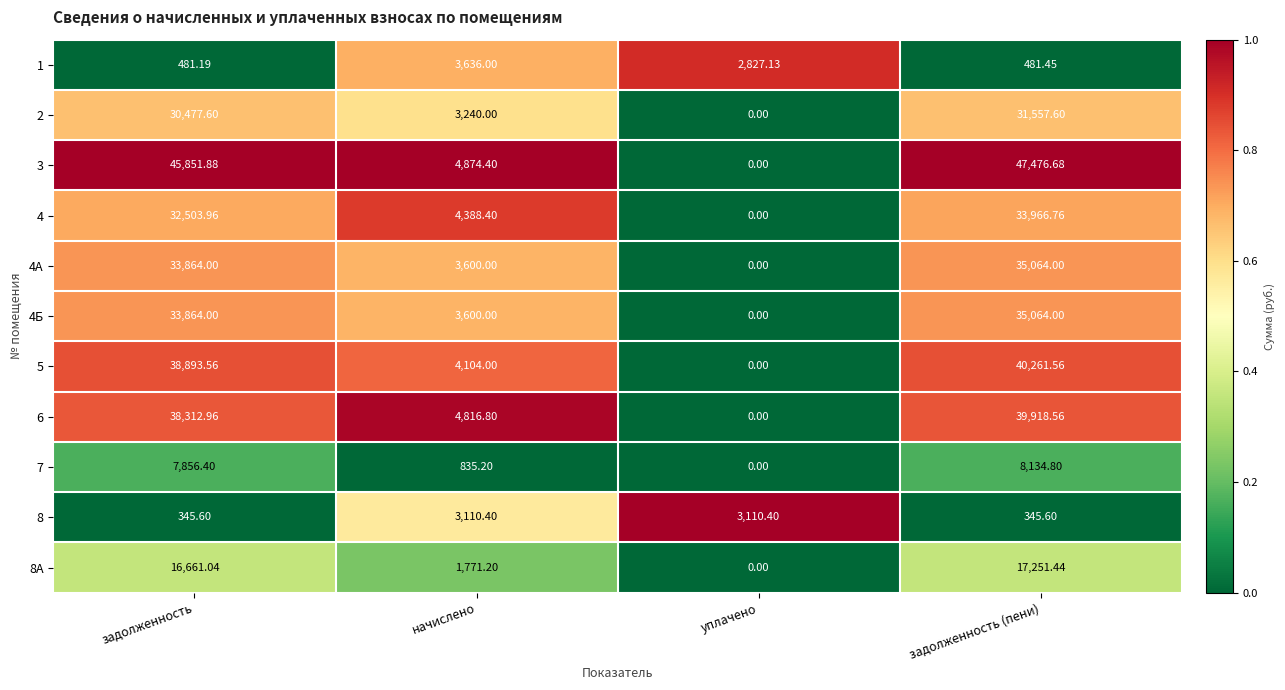

Where does the 8А series first go above 16661?

задолженность